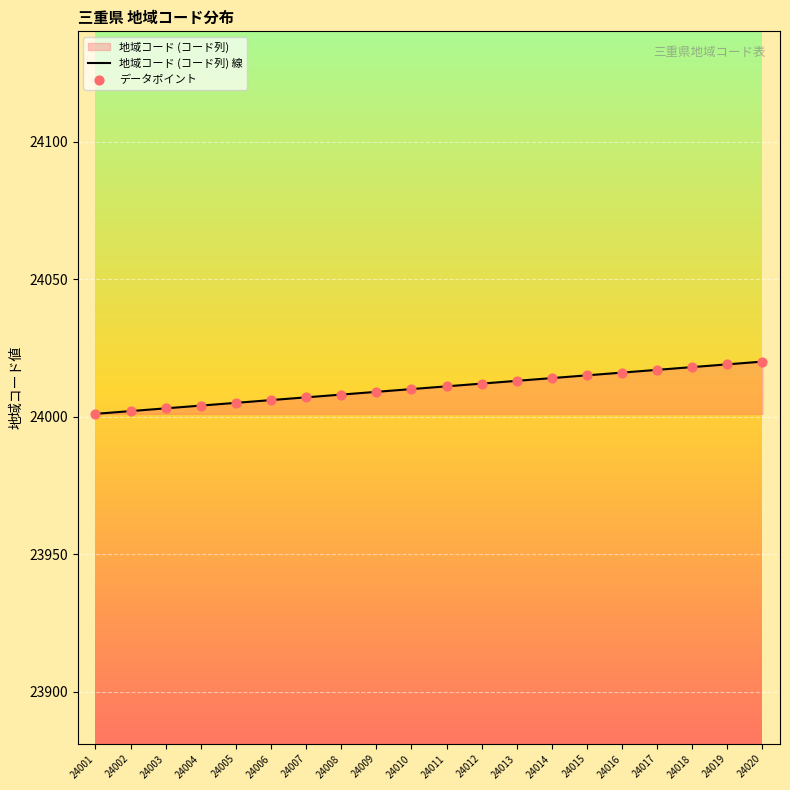

At how many categories does at least one series exceed 24016?

4